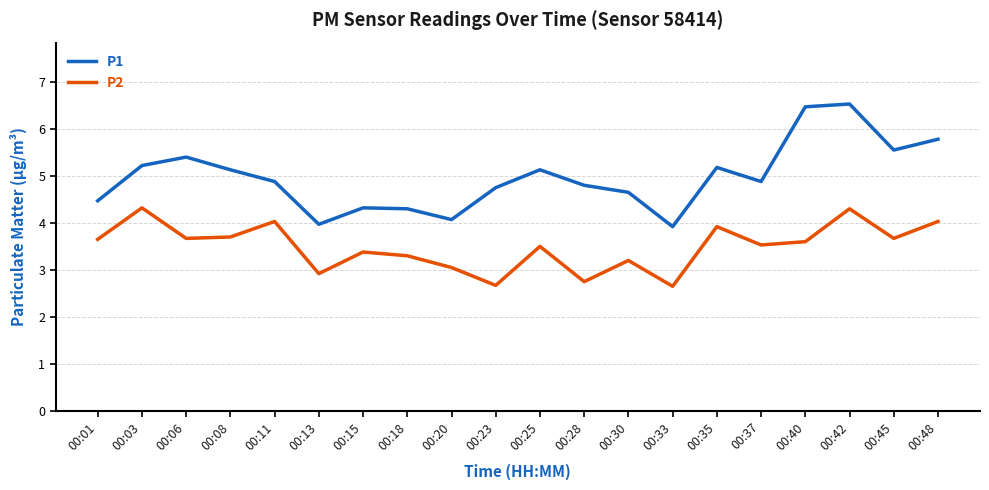

Is this an area chart (filled region under the line)?

No